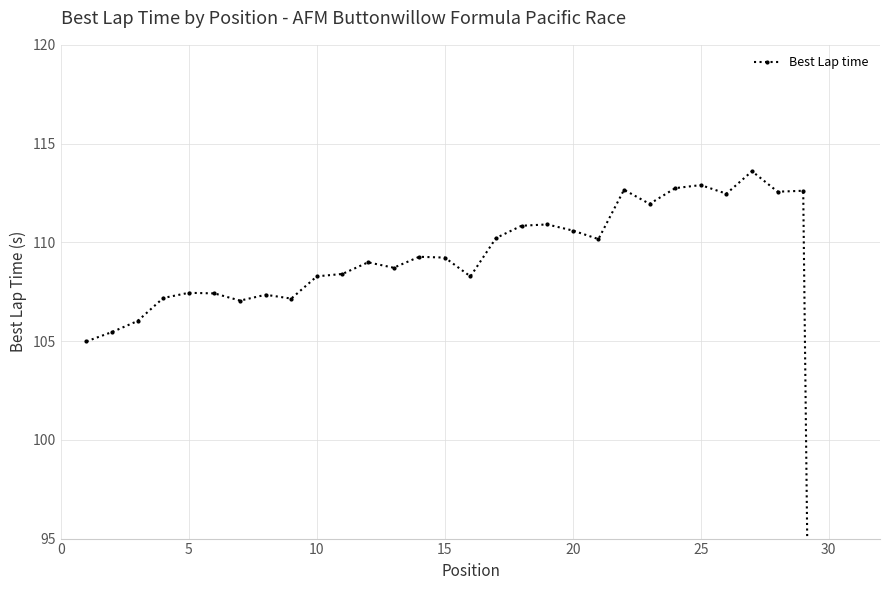

True or false: the data shows 112.9 at 25.

True